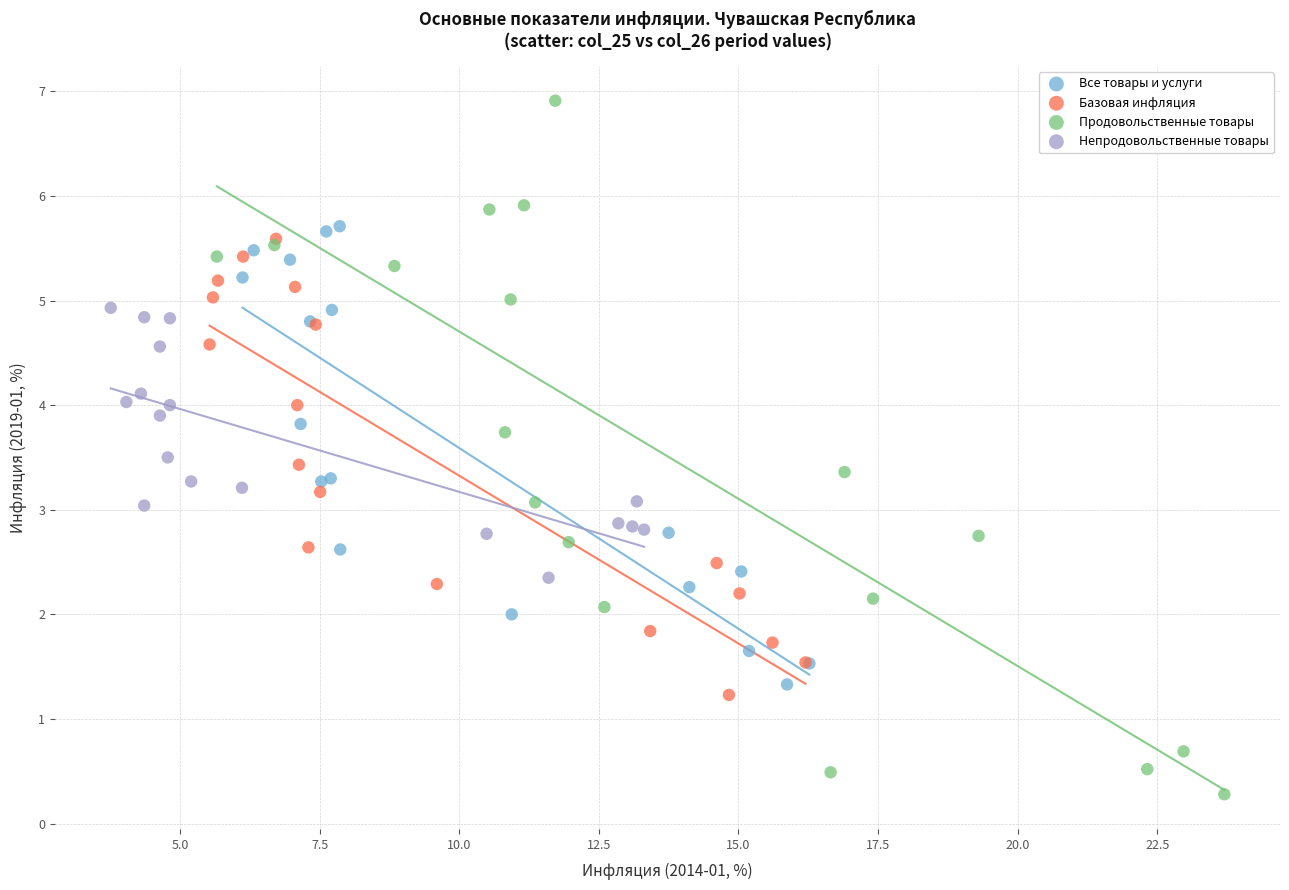

Which series reaches the maximum Y coordinate?

Продовольственные товары